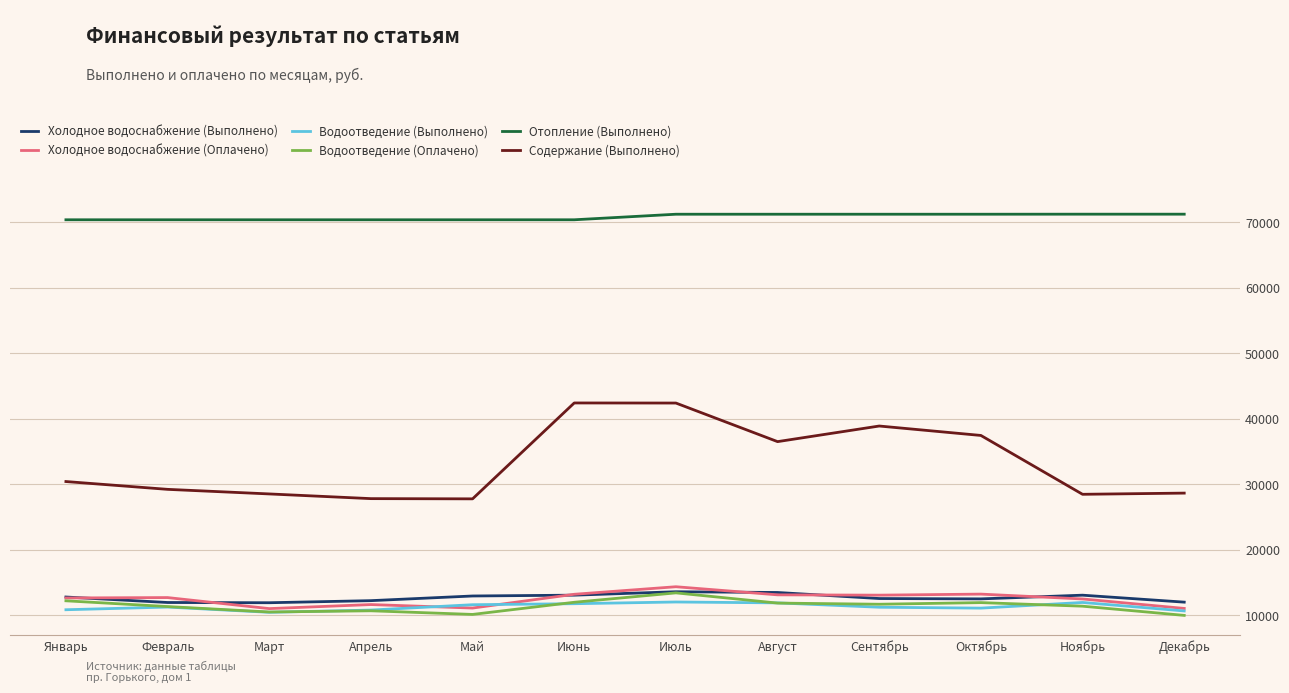

What are all the series names shown in the legend?

Холодное водоснабжение (Выполнено), Холодное водоснабжение (Оплачено), Водоотведение (Выполнено), Водоотведение (Оплачено), Отопление (Выполнено), Содержание (Выполнено)